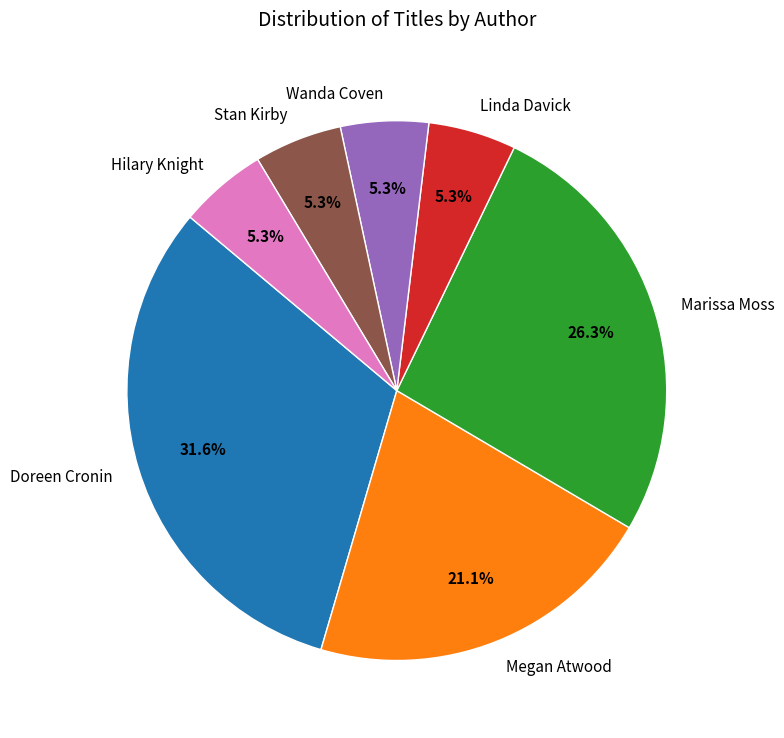

How much of the chart is everything except Wanda Coven?

94.7%